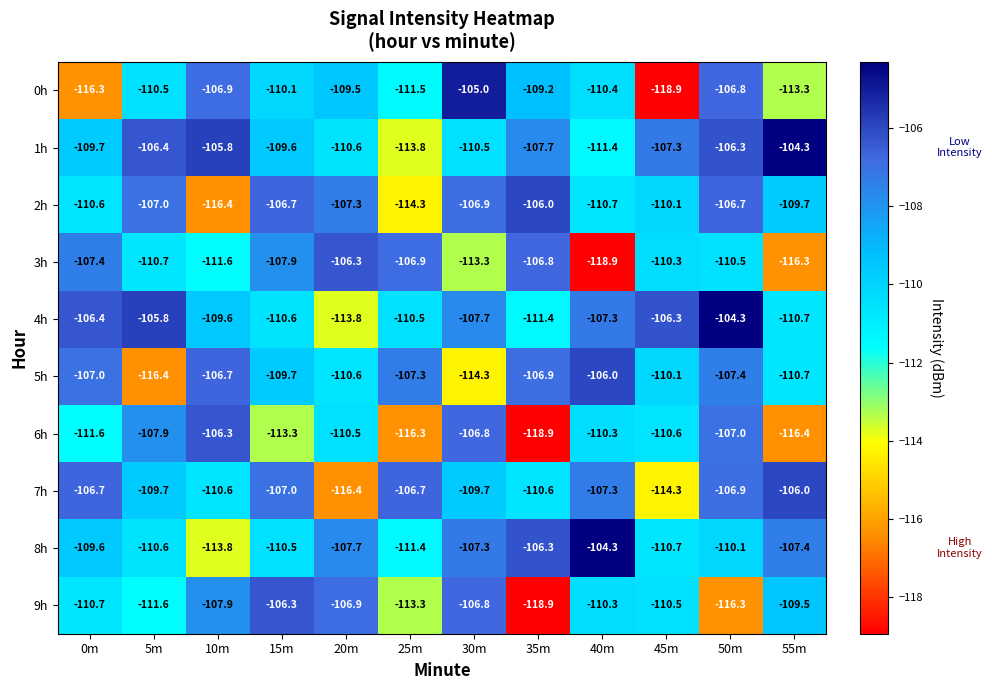

What is the lowest value of the 9h series?

-118.9